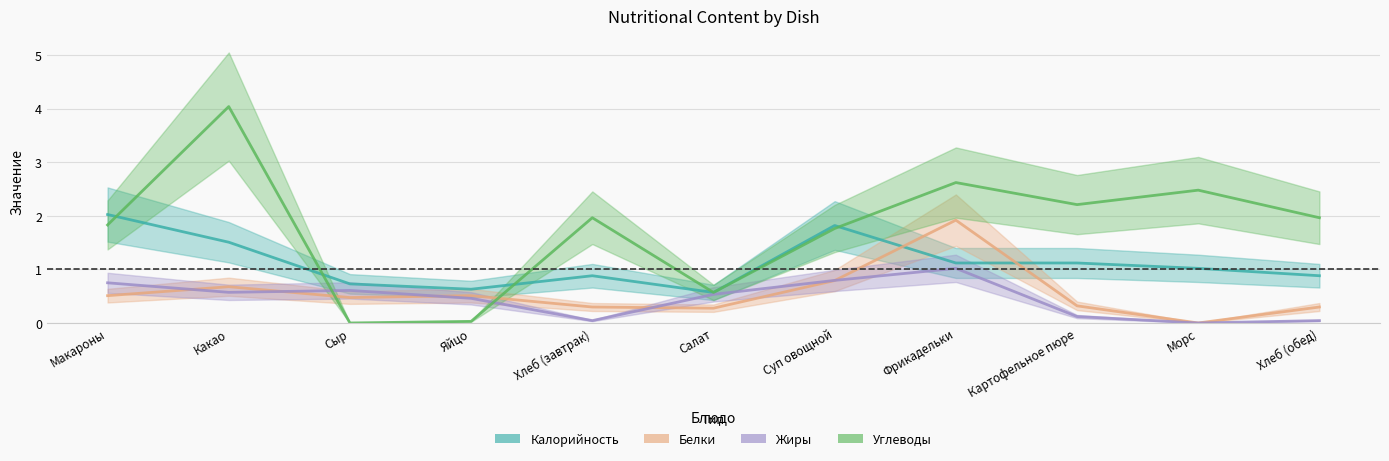

Reading right to left, extract all data points from this chart.

Калорийность: 0.9	1.0	1.1	1.1	1.8	0.6	0.9	0.6	0.7	1.5	2.0
Белки: 0.3	0.0	0.3	1.9	0.8	0.3	0.3	0.5	0.5	0.7	0.5
Жиры: 0.0	0.0	0.1	1.0	0.8	0.5	0.0	0.5	0.6	0.6	0.8
Углеводы: 2.0	2.5	2.2	2.6	1.8	0.6	2.0	0.0	0.0	4.0	1.8